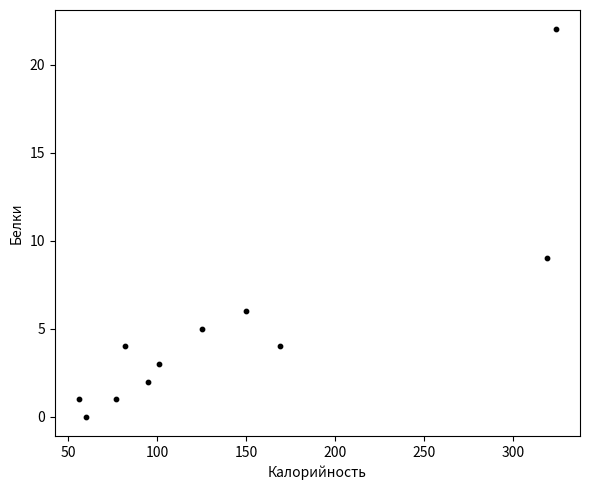

What is the range of Y values (max minus min)?

22